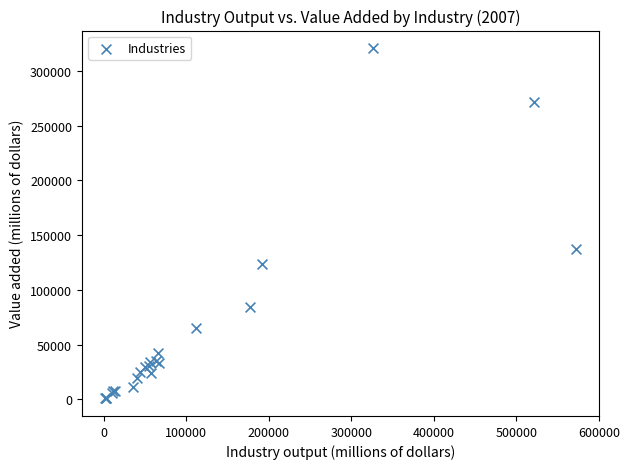

What Y value in the scatter plot is closest to 160824?

137743